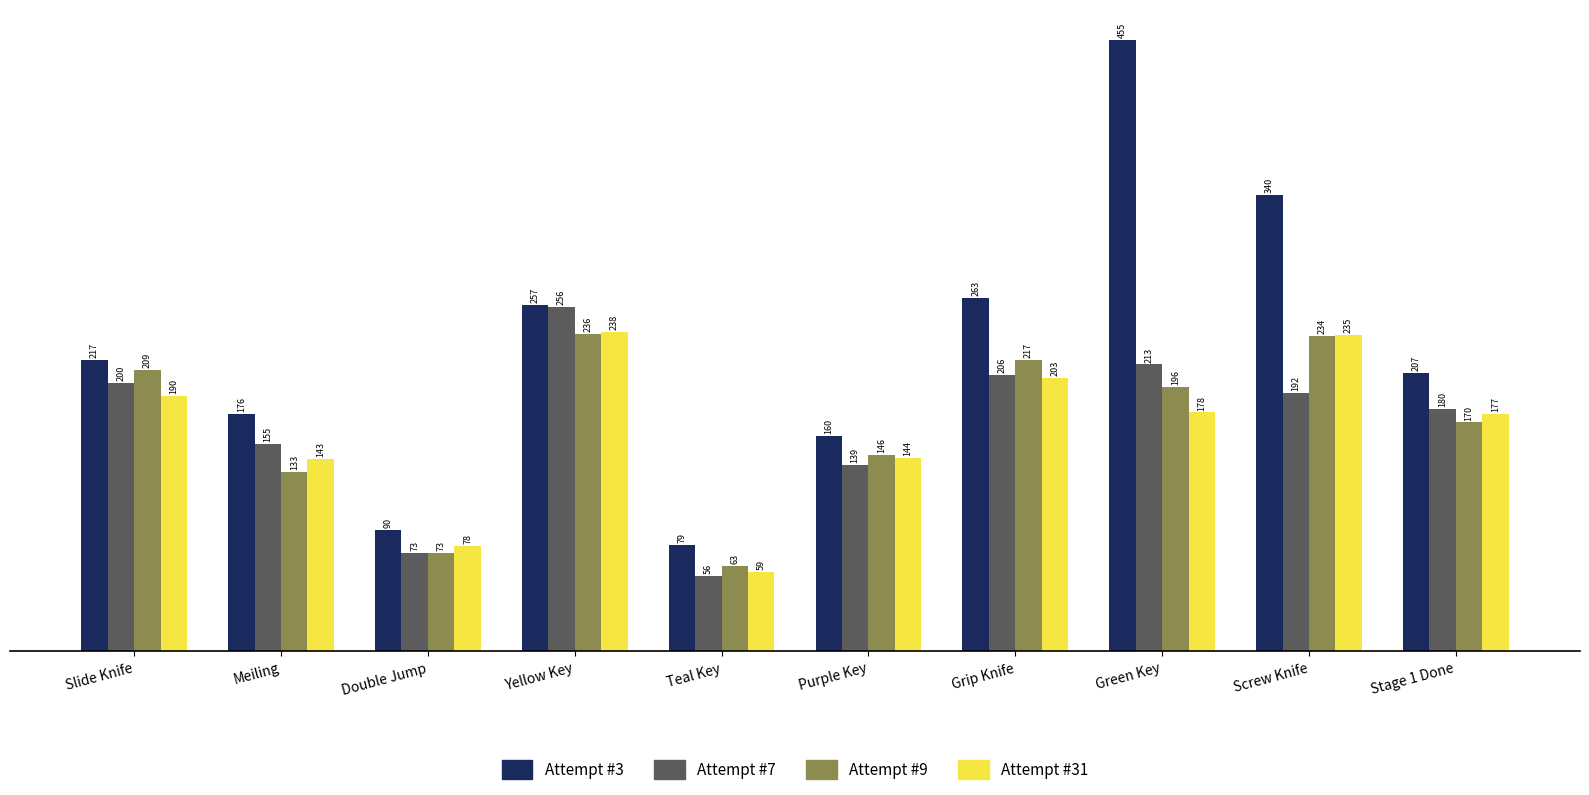

At which category is the sum across all series the highest?

Green Key